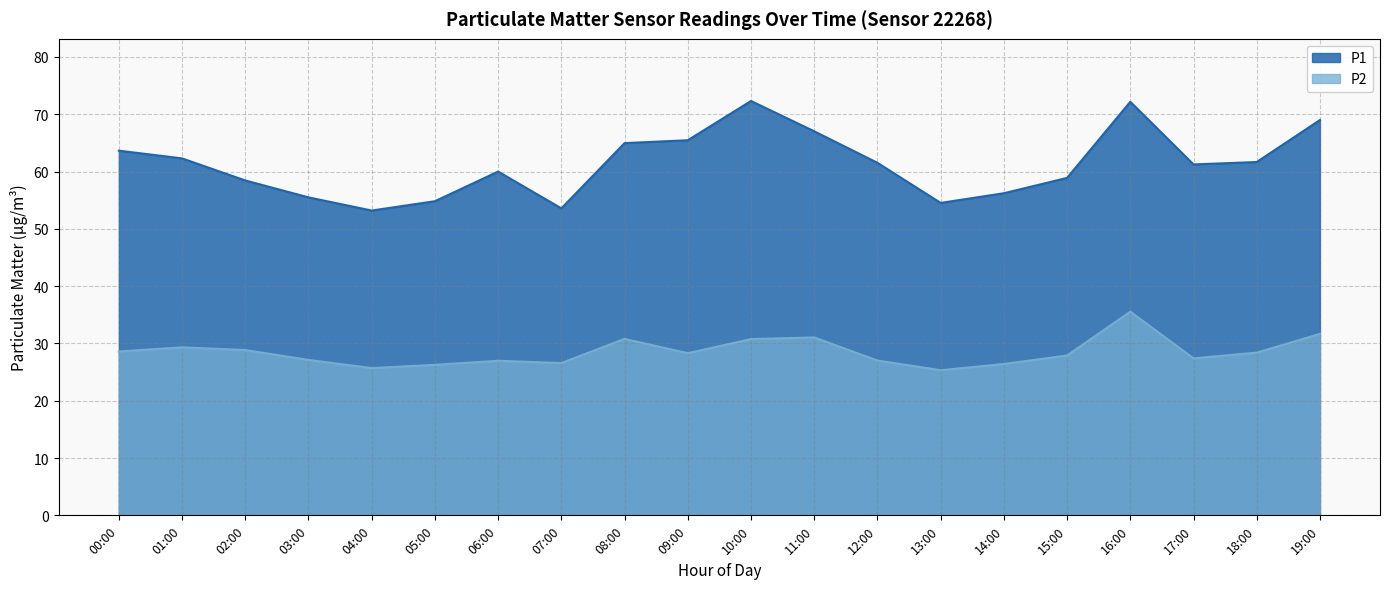

Which category has the lowest value in the P1 series?

04:00